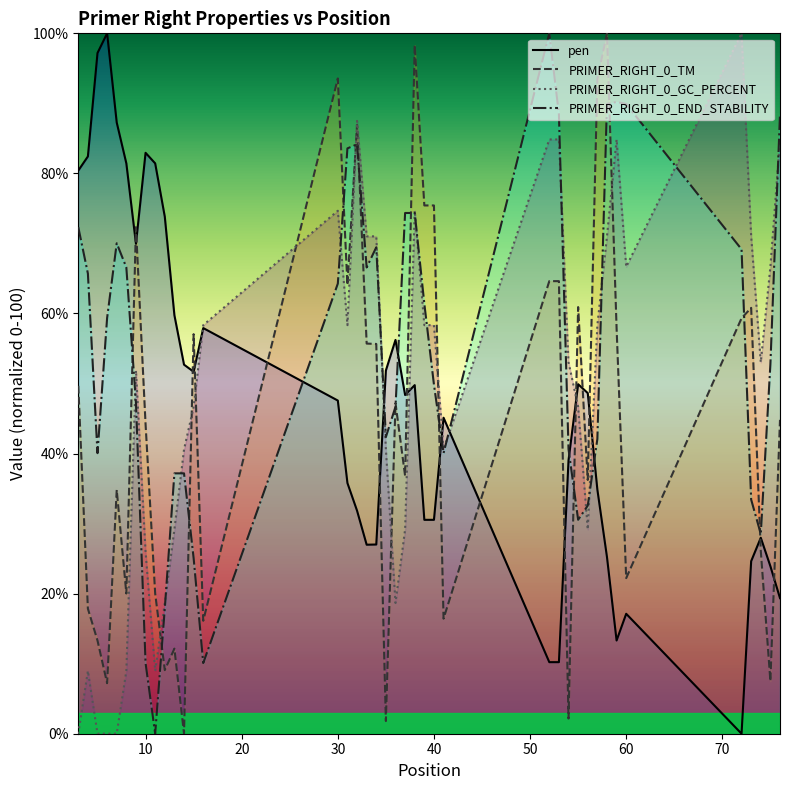

Which series ends up on top after the final intersection of PRIMER_RIGHT_0_TM and pen?

PRIMER_RIGHT_0_TM